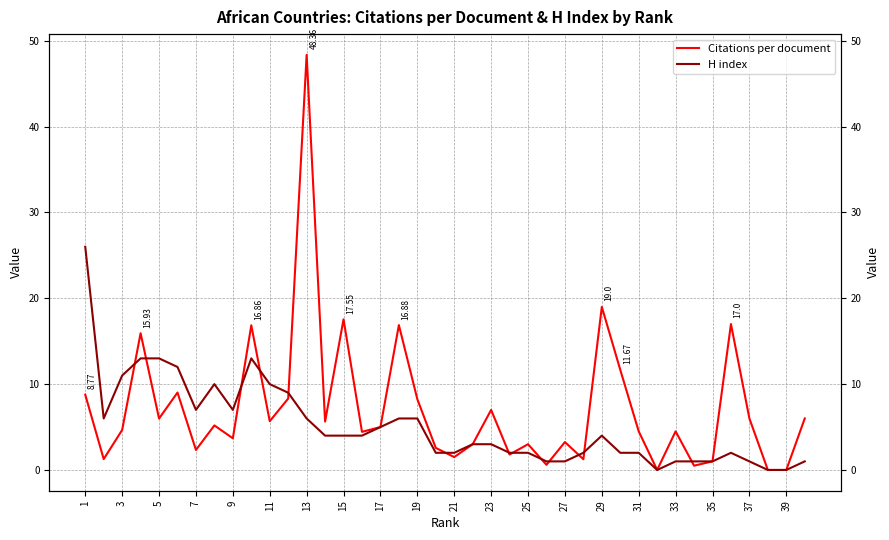

What is the average value of the H index series?

5.1